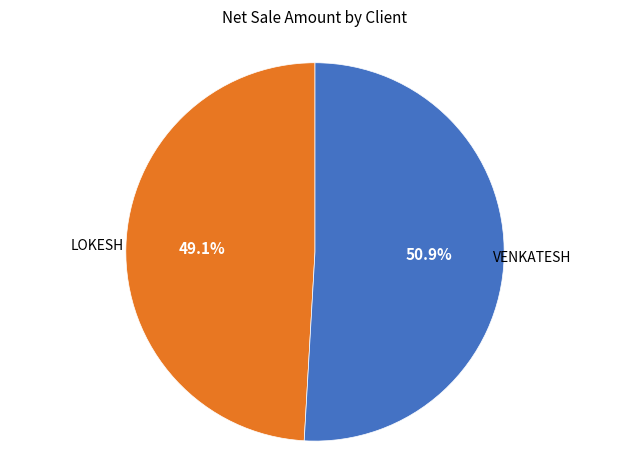

What is the majority slice?

VENKATESH